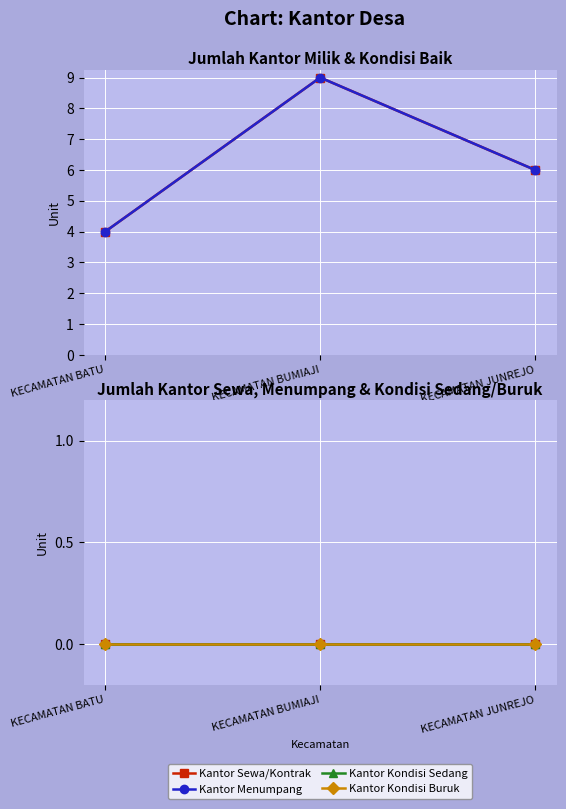

What is the total value across all series at KECAMATAN BATU?

8